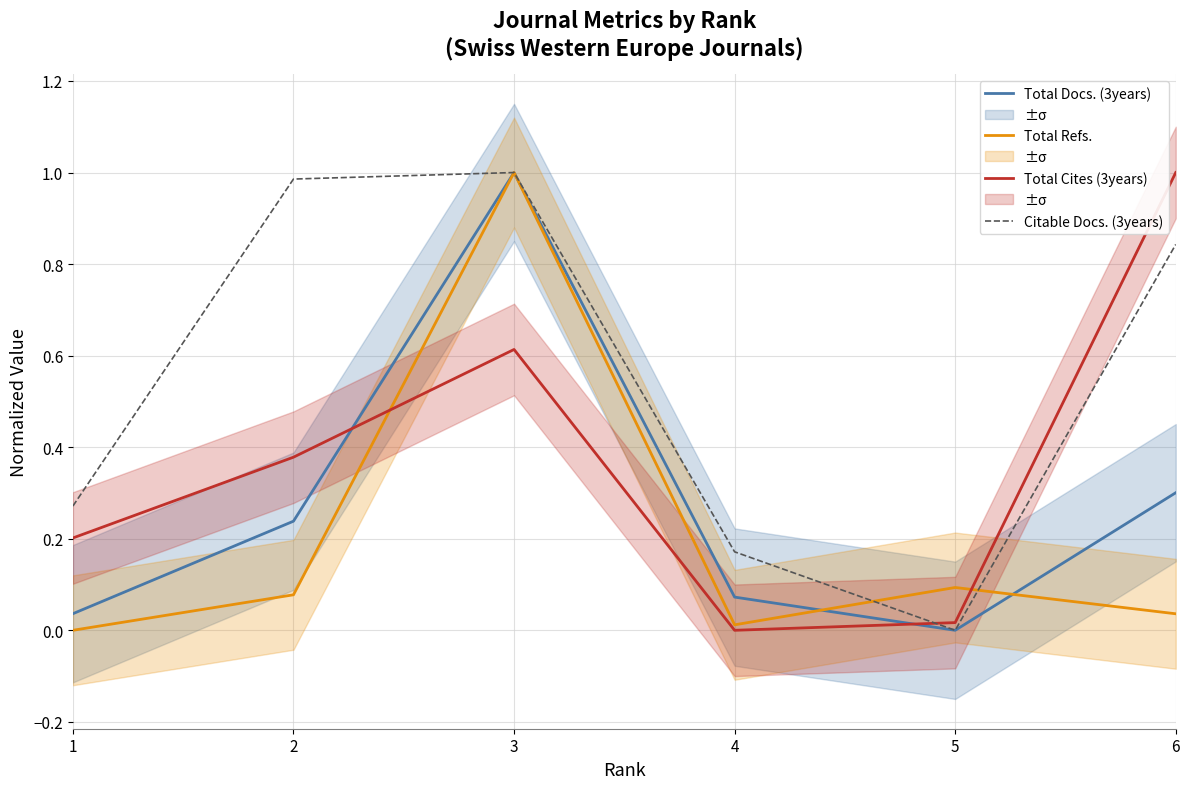

The value of Total Cites (3years) at 1 is 0.2. True or false?

True